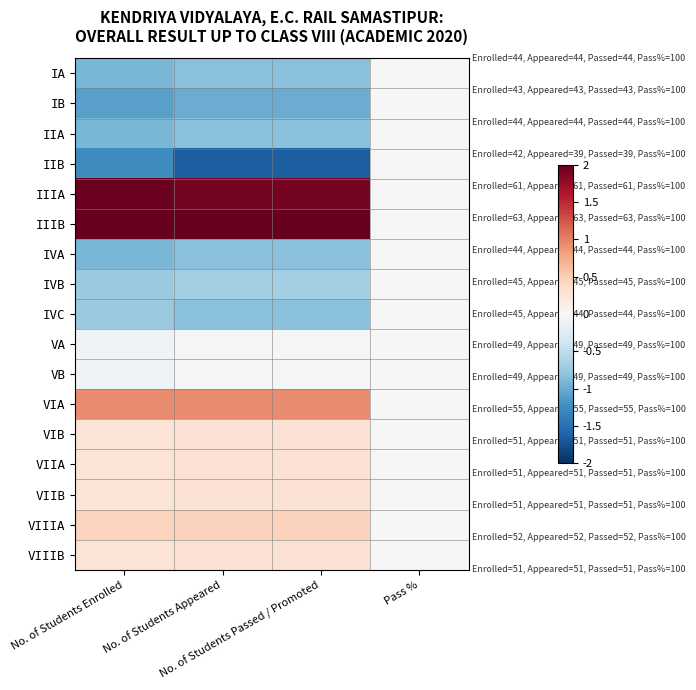

At which category is the sum across all series the highest?

Pass %